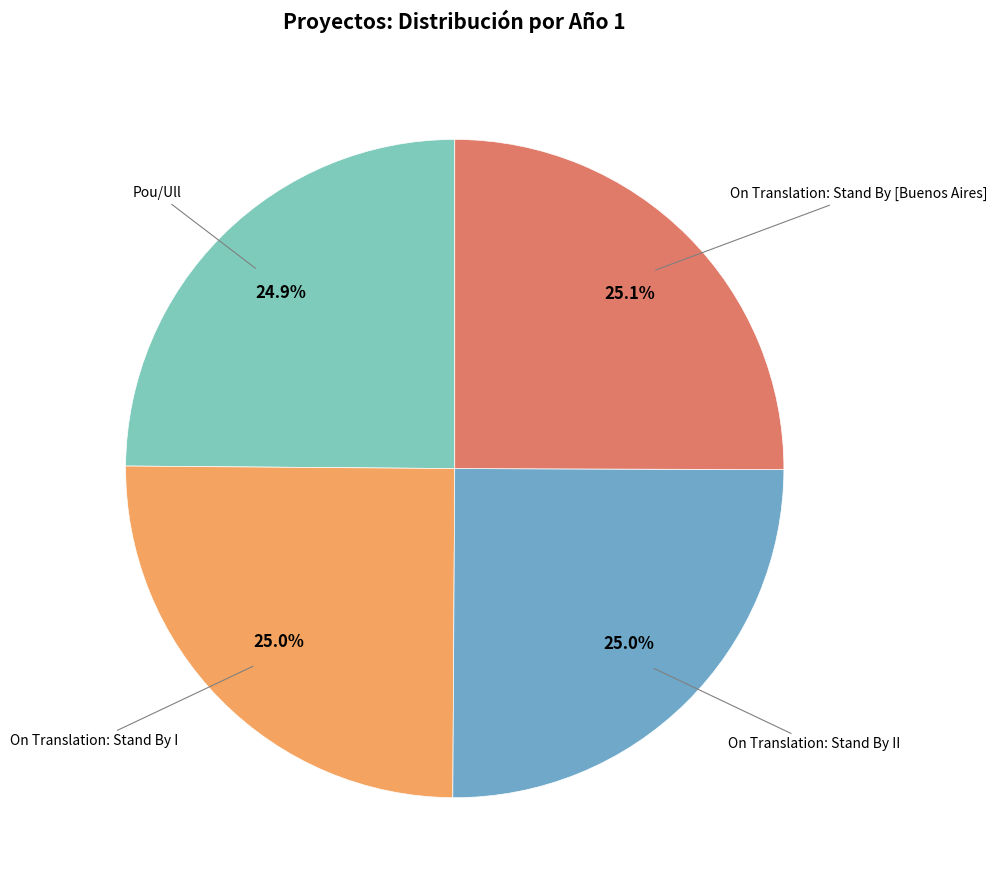

Approximately how many times larger is the value at On Translation: Stand By I compared to Pou/Ull?

1.0